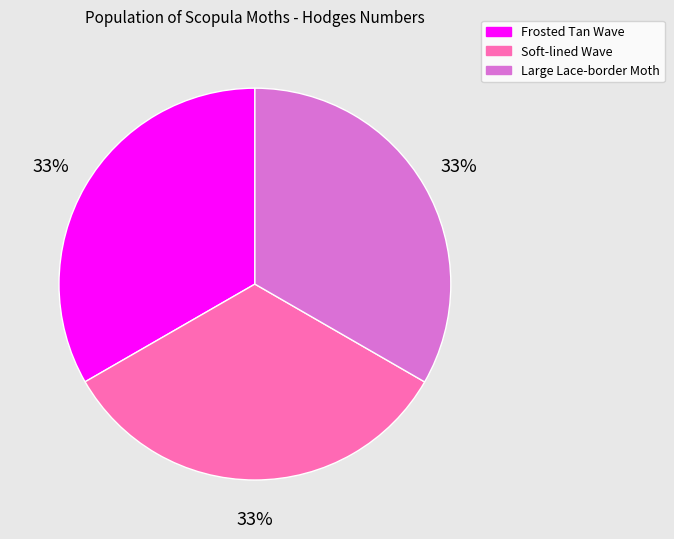

What is the ratio of the value at Large Lace-border Moth to the value at Soft-lined Wave?

1.0